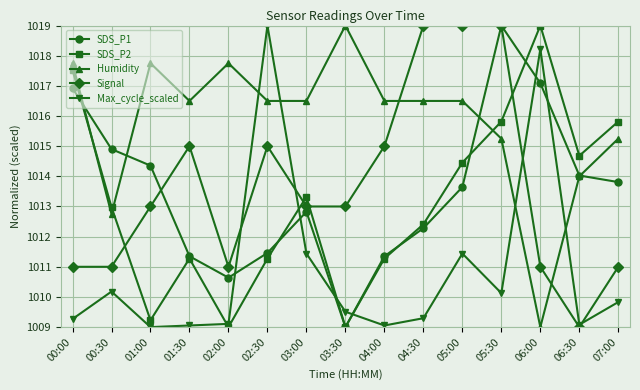

What is the highest value of the Humidity series?

1019.0